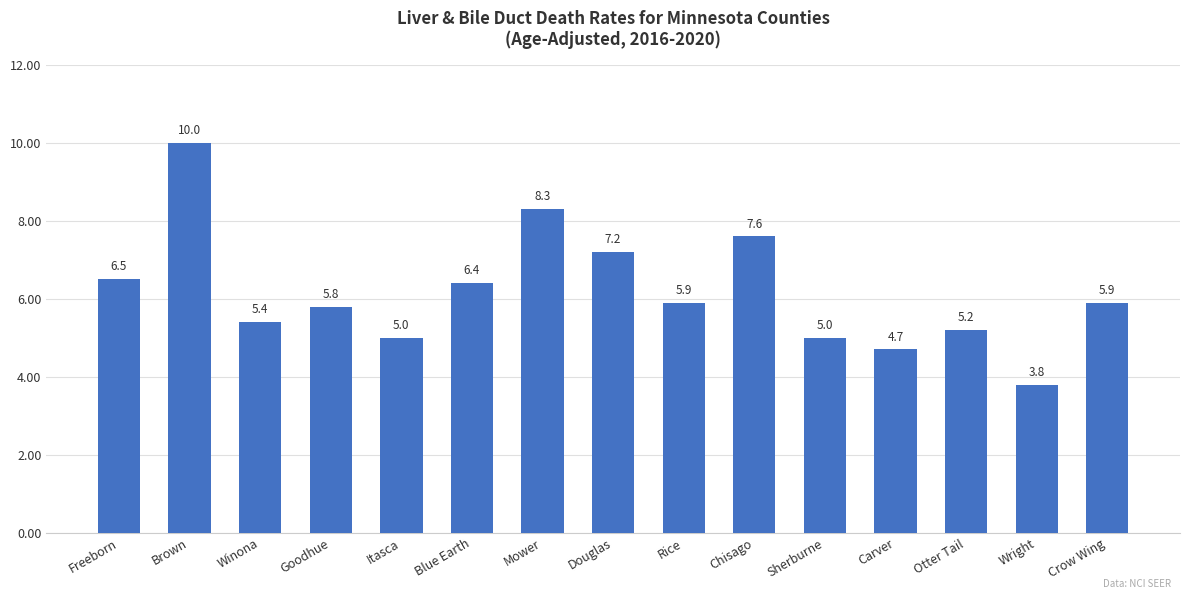

The value at Itasca is 5.0. True or false?

True